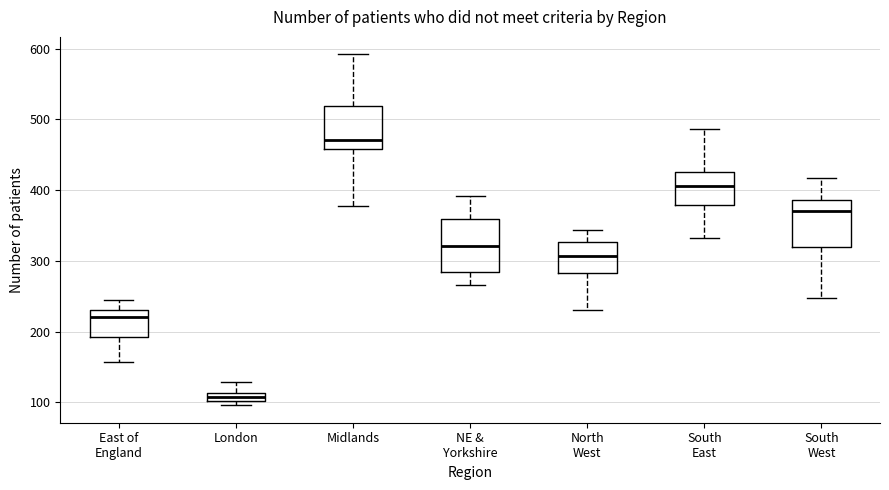

Where does the lower whisker of the box for East of England end on the y-axis? The values are not printed on the chart, so give them approximately, as read against the axis.

160